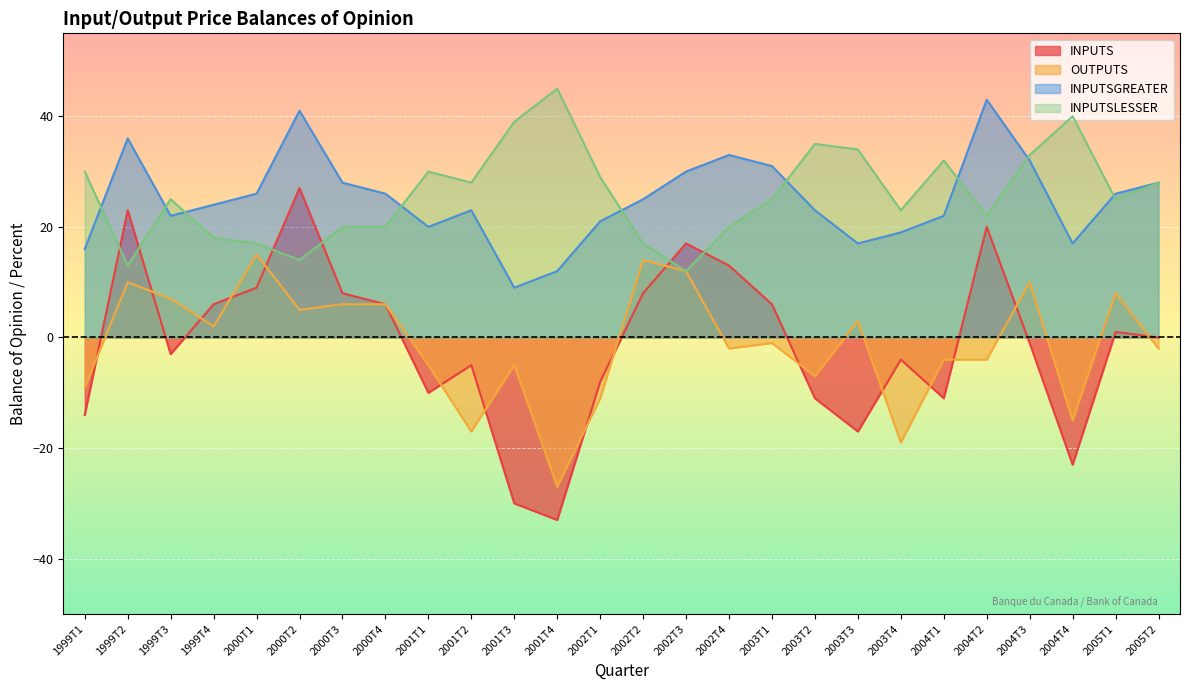

What is the approximate value of INPUTS at 2000T2, to the nearest 10?

30